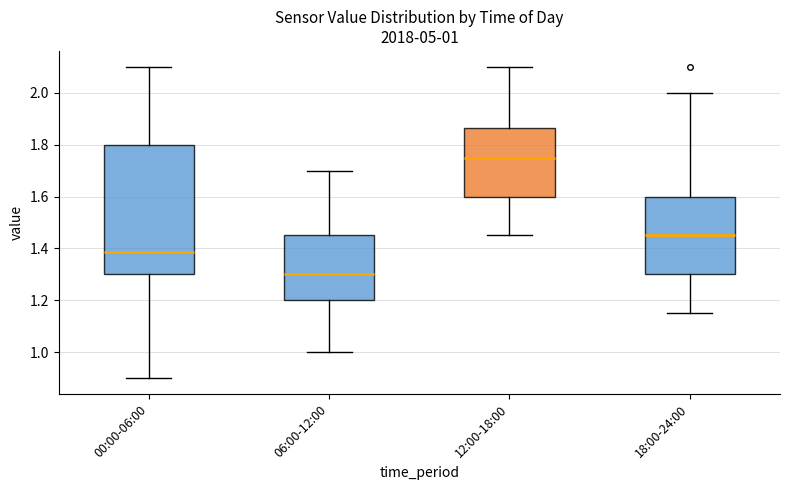

Which box's median line is the lowest?

06:00-12:00